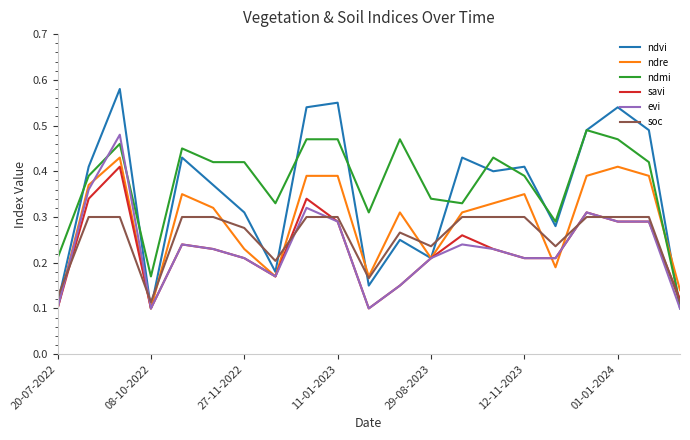

Which series has the largest range (max minus min)?

ndvi